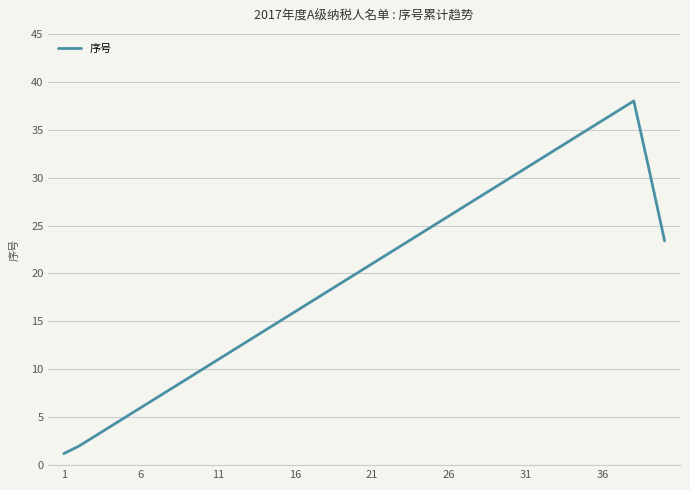

What is the smallest value displayed?

1.2